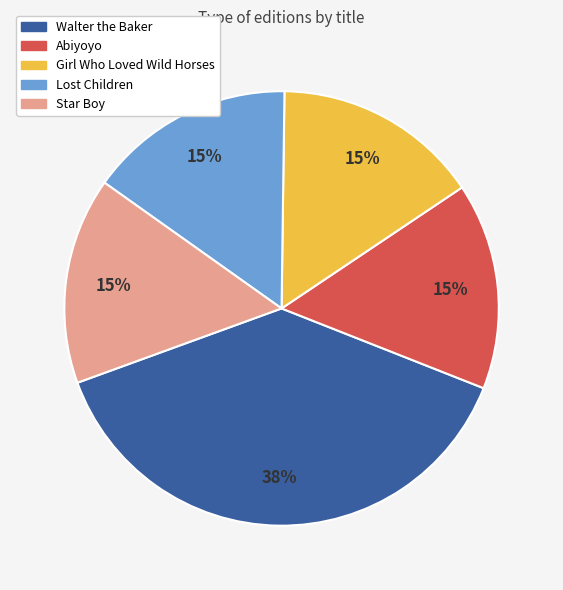

To the nearest percent, what portion does Abiyoyo represent?

15%